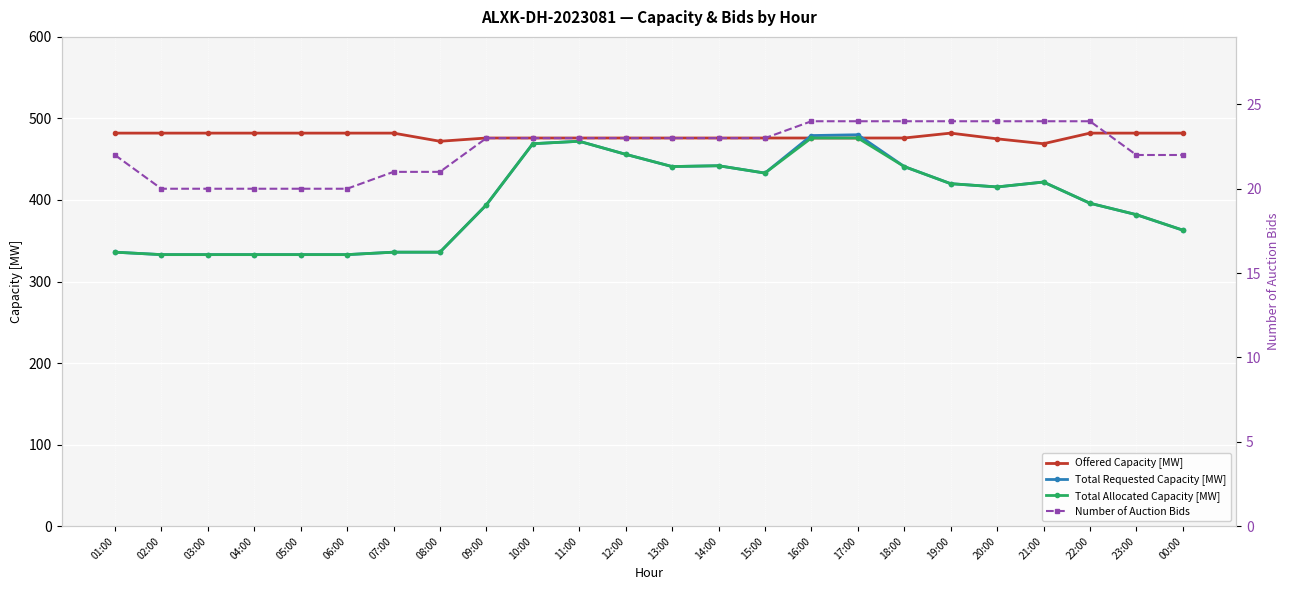

At which category is the sum across all series the highest?

17:00